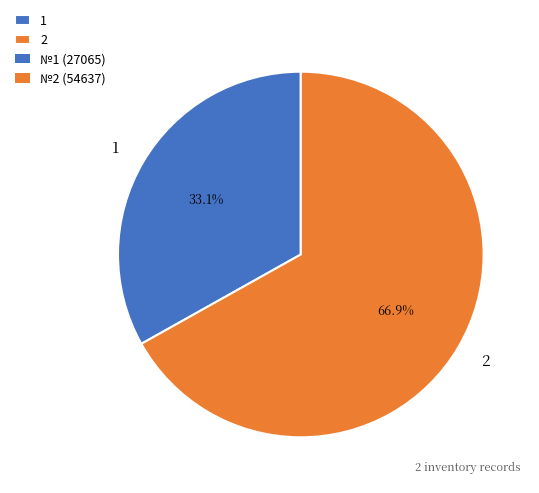

What is the total percentage of 2 and 1?

100.0%